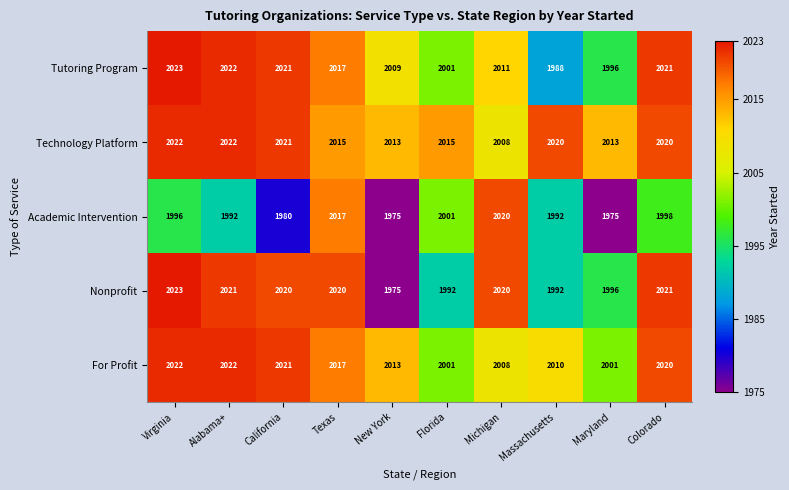

At which label does Academic Intervention reach its peak?

Michigan